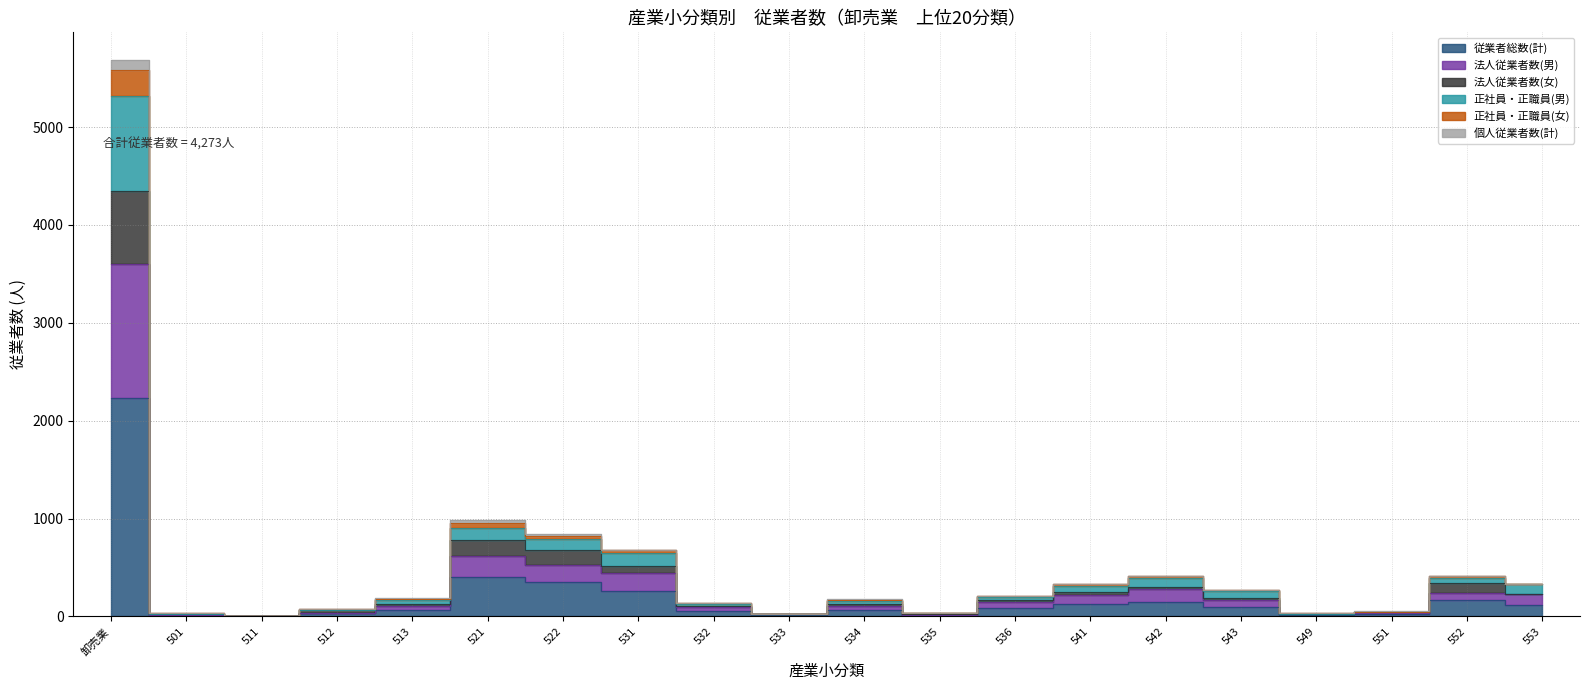

What position from the left is 513?

5